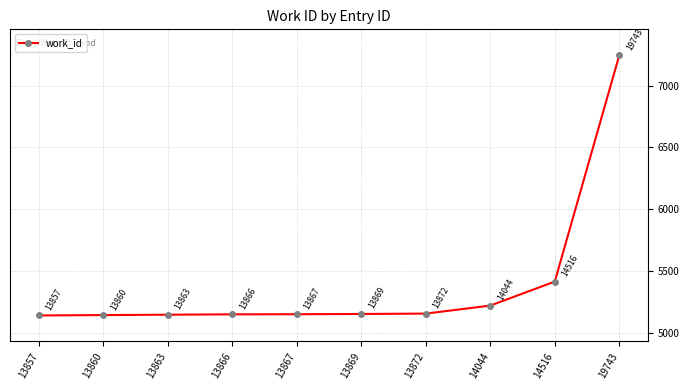

How many lines are shown in the chart?

1